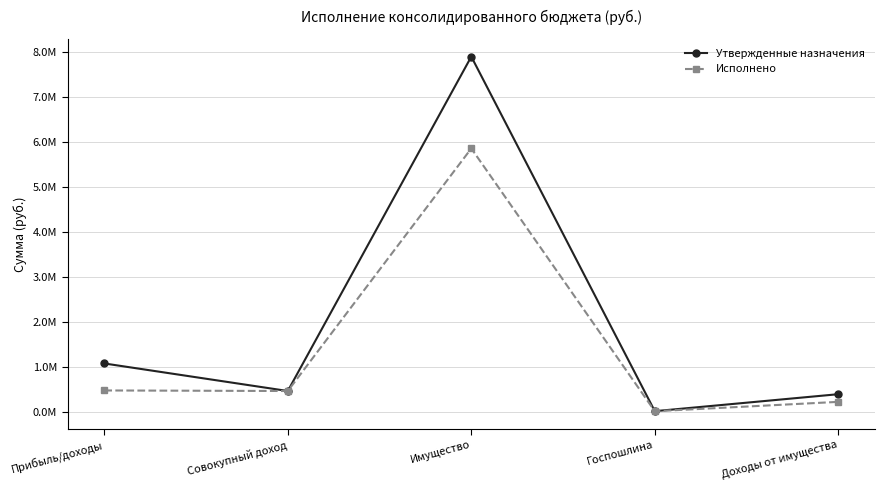

At which category is the sum across all series the highest?

Имущество